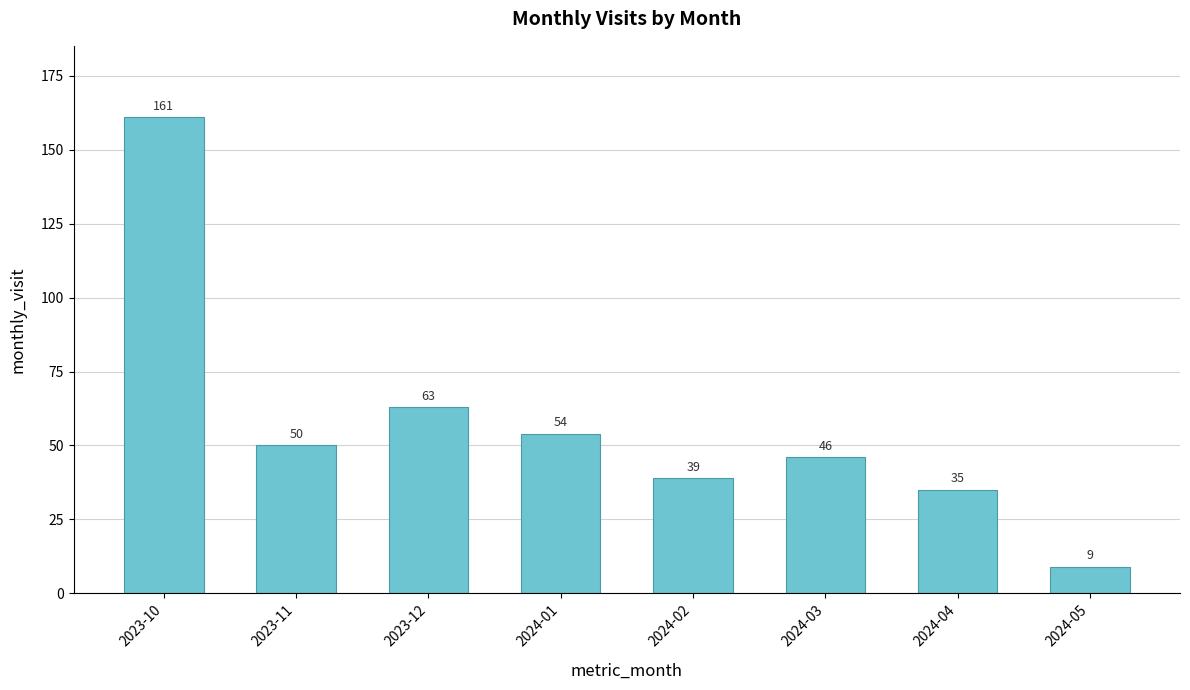

What value does the data have at 2024-05?

9